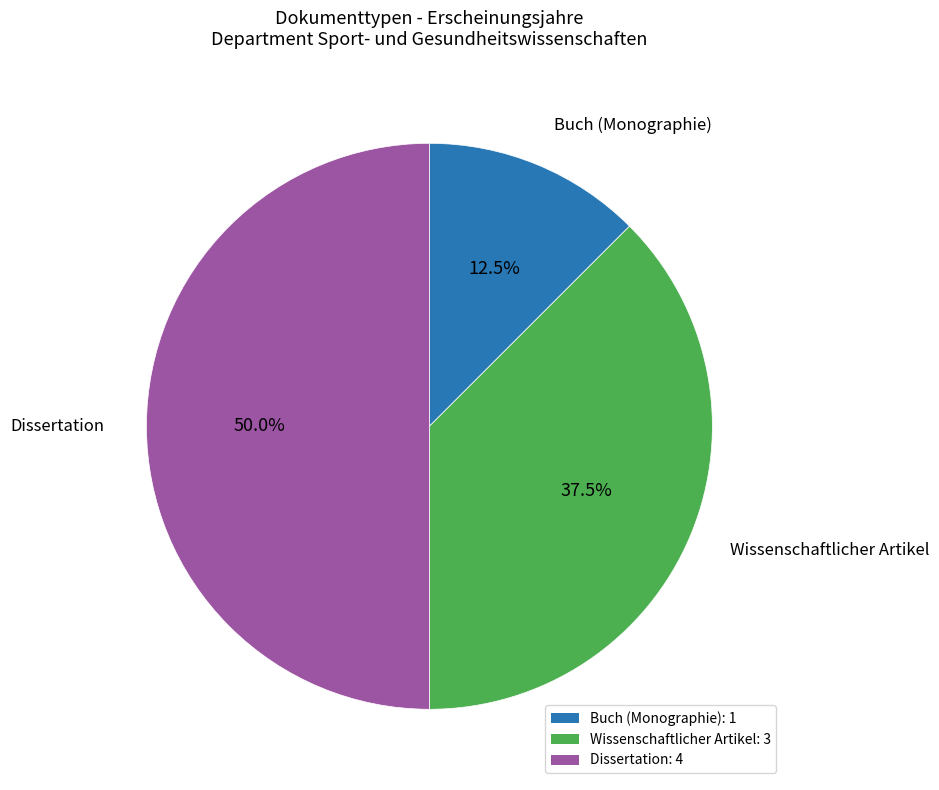

What percentage is NOT represented by Wissenschaftlicher Artikel: 3?

62.5%